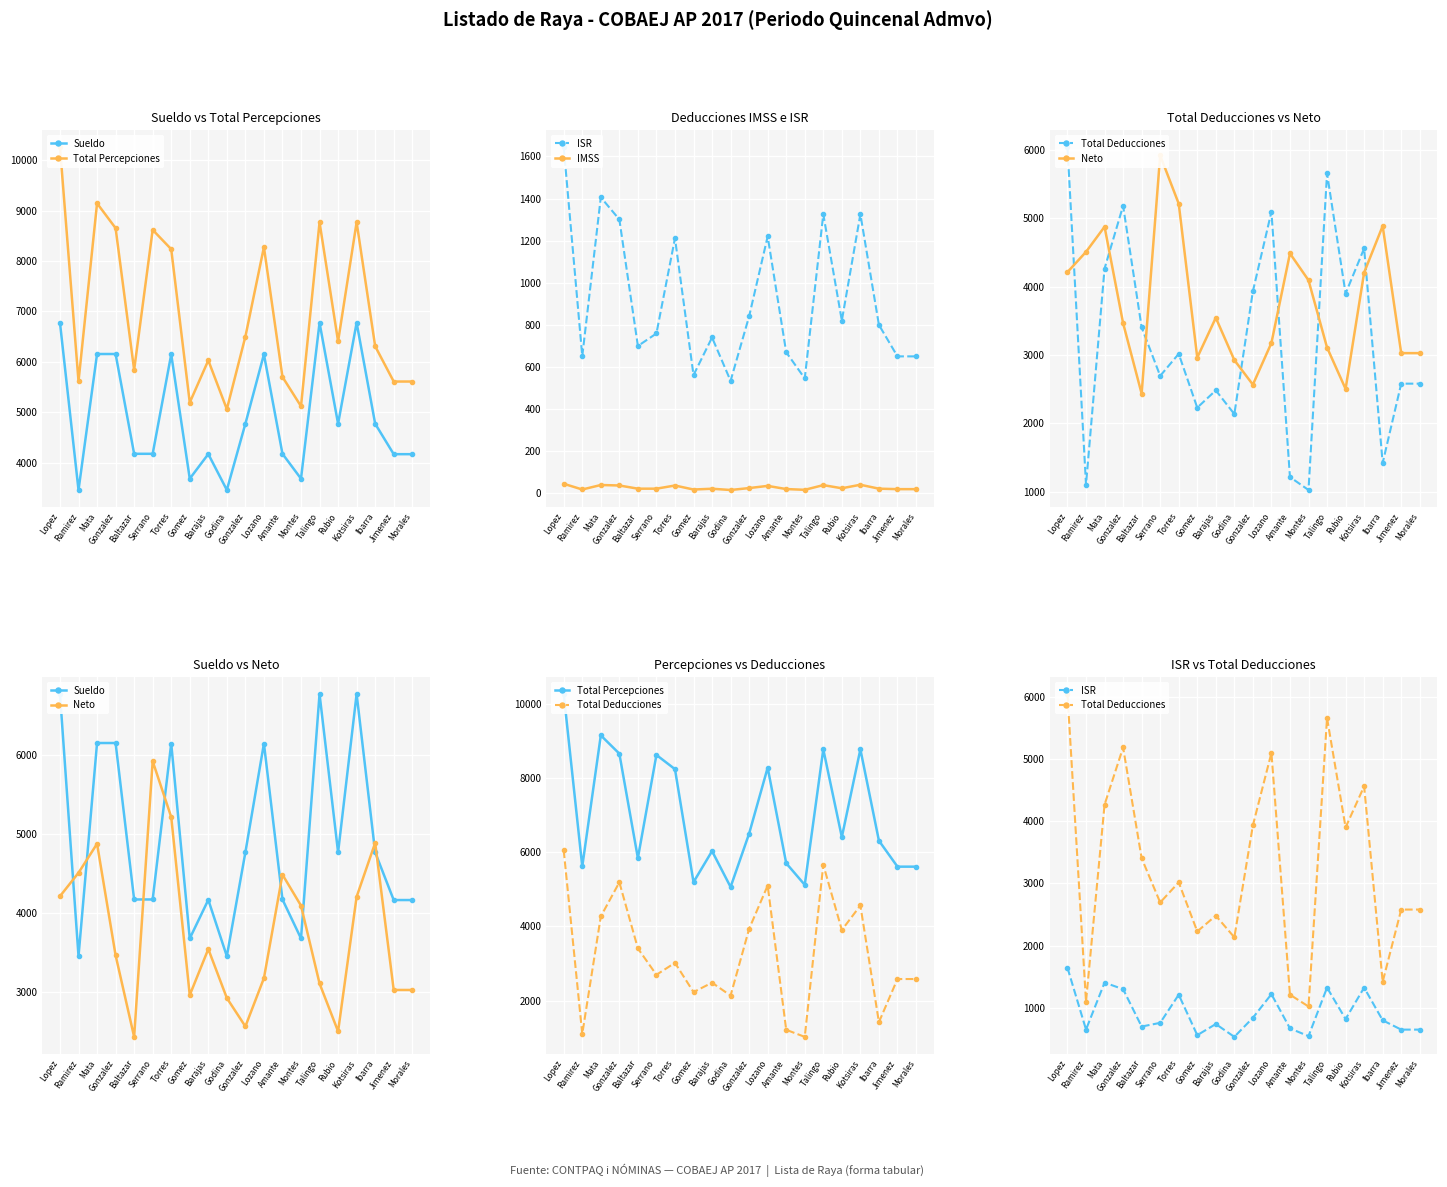

What is the maximum value shown in the chart?

10257.6